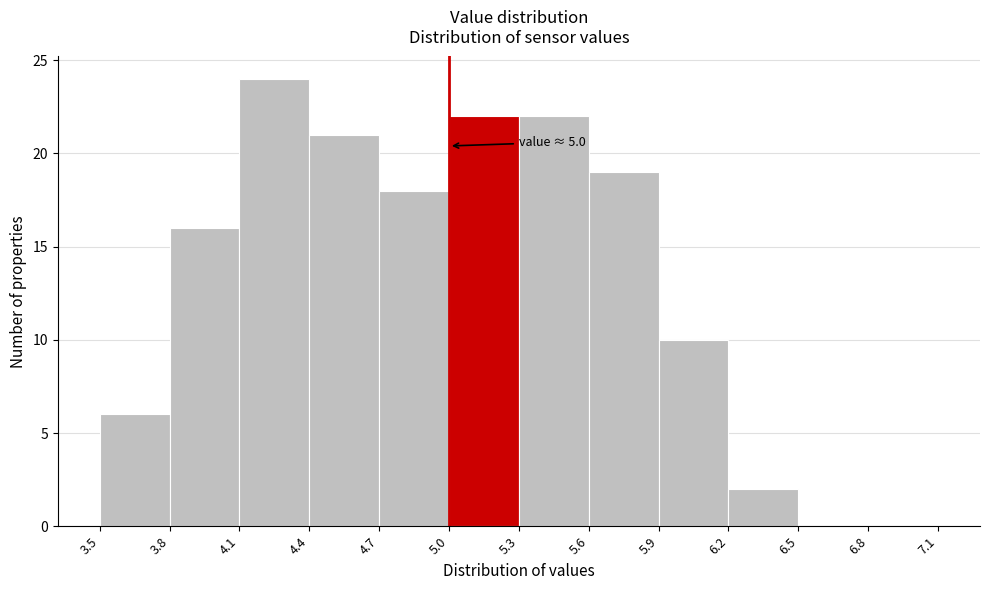

Which range on the x-axis has the tallest bar?

4.1 to 4.4